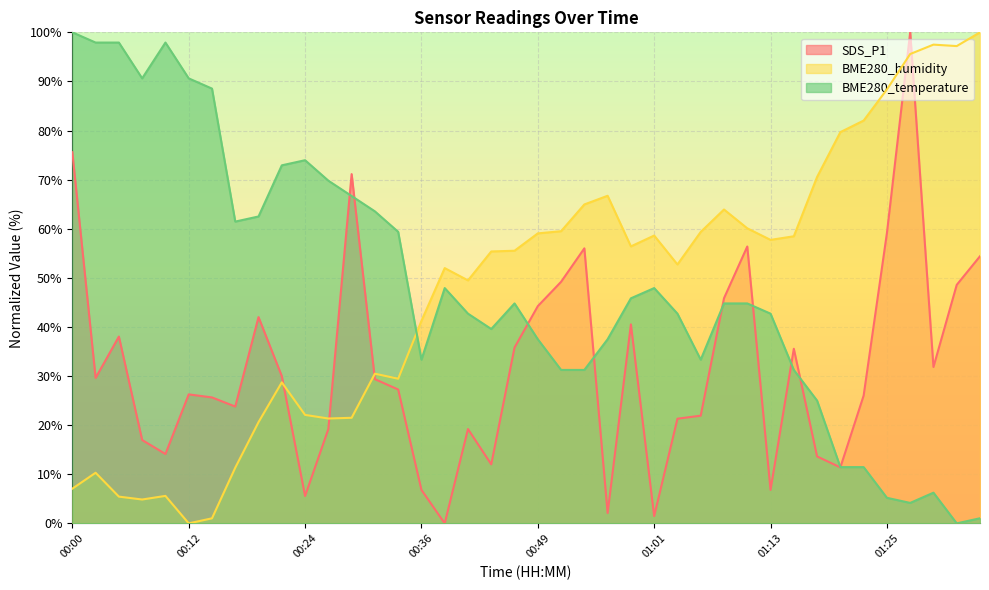

What is the sum of all BME280_temperature values?

1937.5